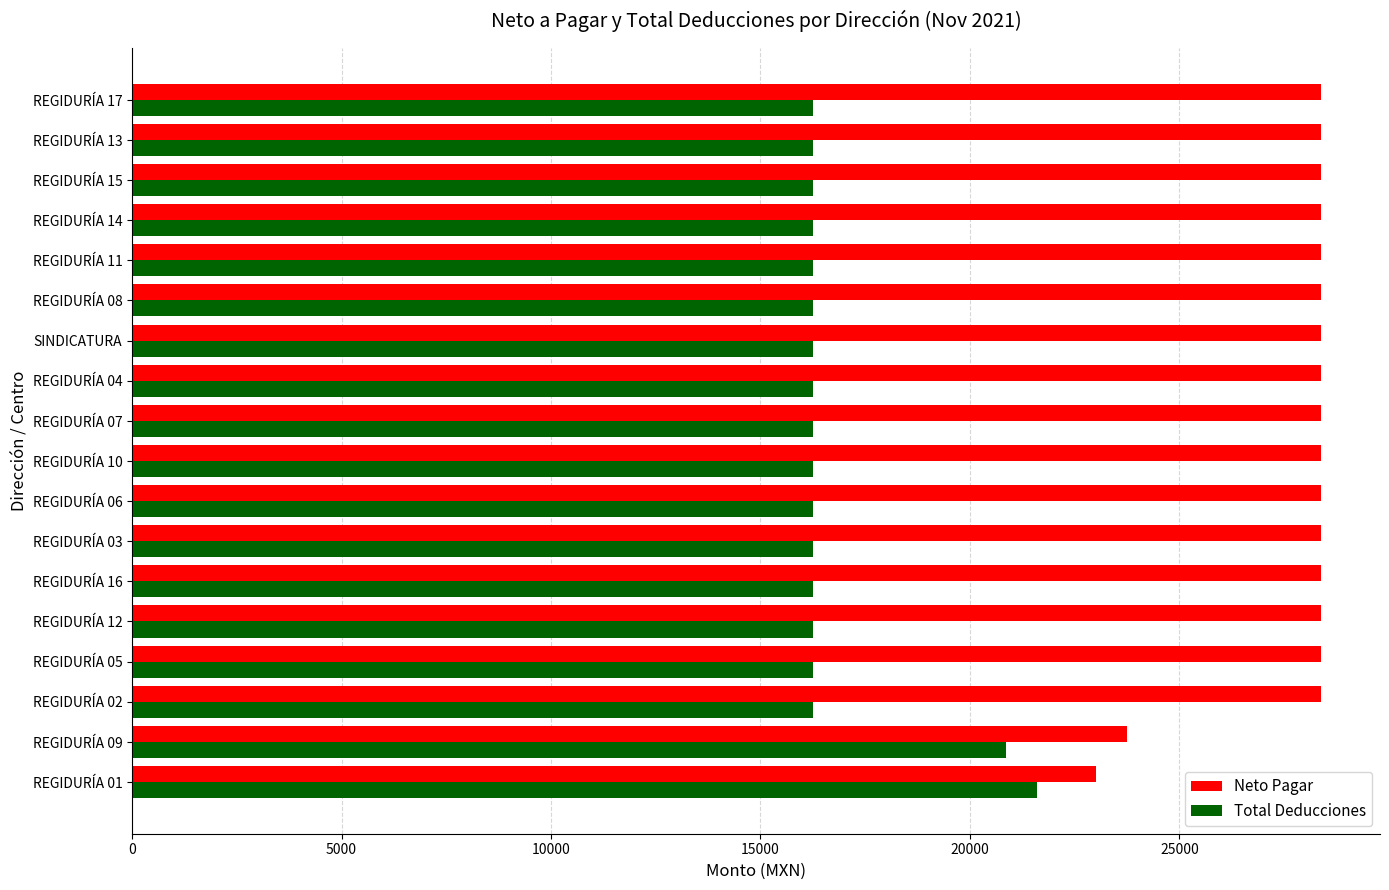

What is the average value of the Total Deducciones series?

16801.5